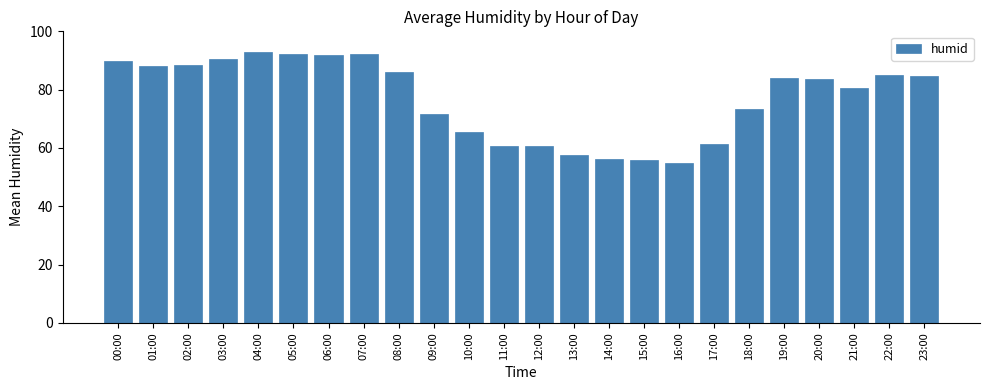

What is the minimum value shown in the chart?

54.9